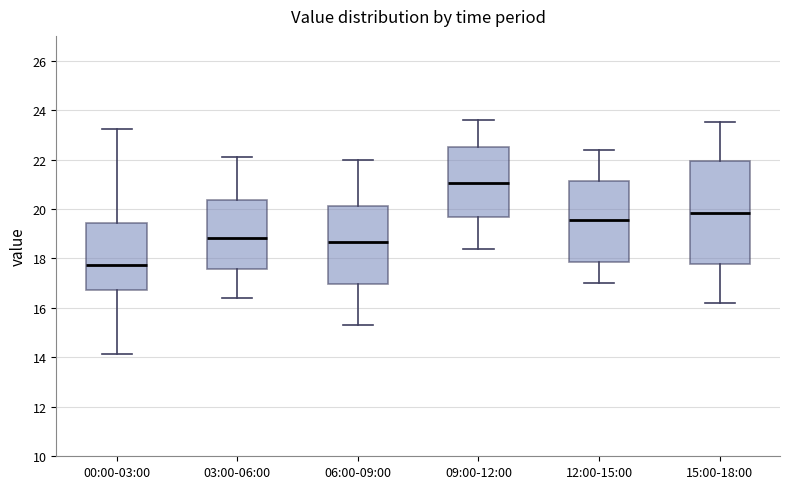

Which box's median line is the lowest?

00:00-03:00